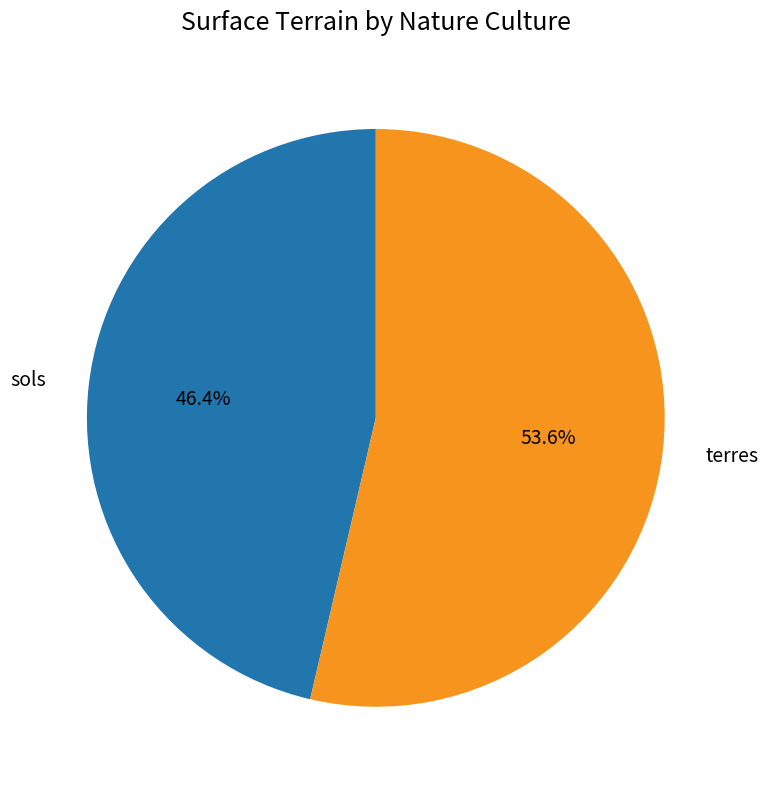

How much of the chart is everything except terres?

46.4%